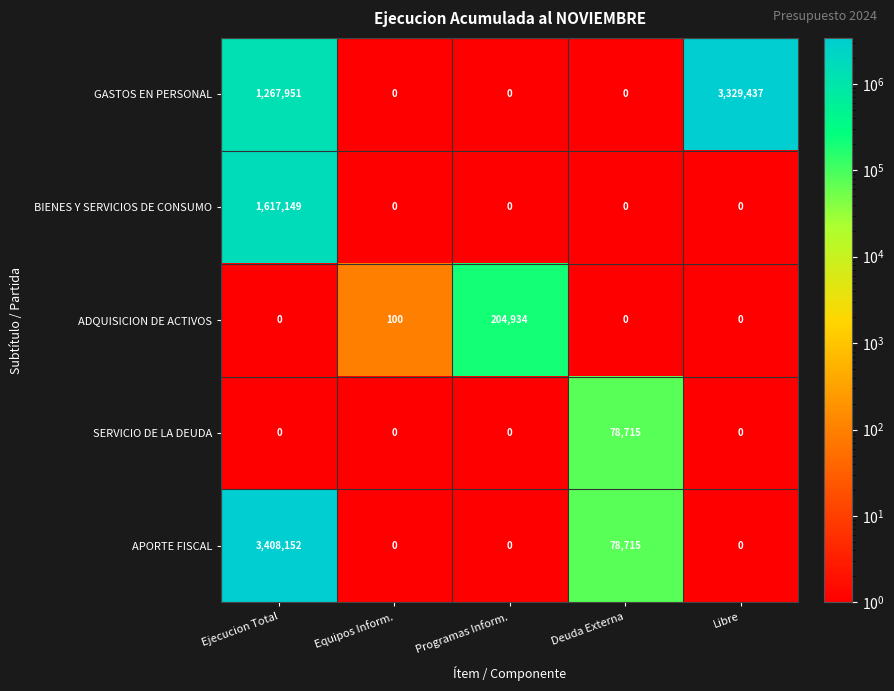

Rank the series by their maximum value, from lowest to highest.

SERVICIO DE LA DEUDA, ADQUISICION DE ACTIVOS, BIENES Y SERVICIOS DE CONSUMO, GASTOS EN PERSONAL, APORTE FISCAL